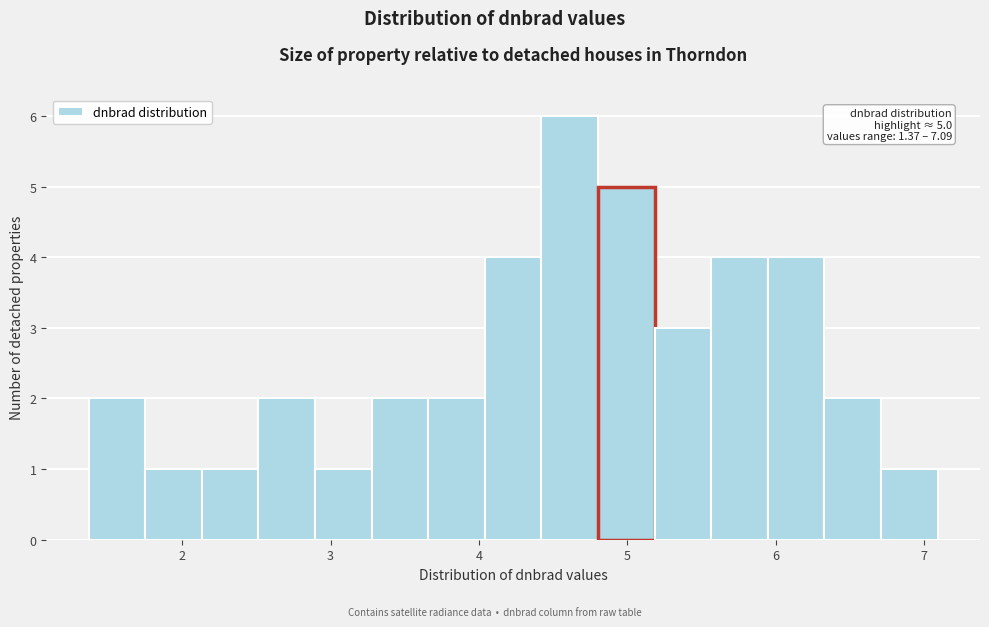

Read against the x-axis, roughly where is the centre of the tallest bar?

4.6